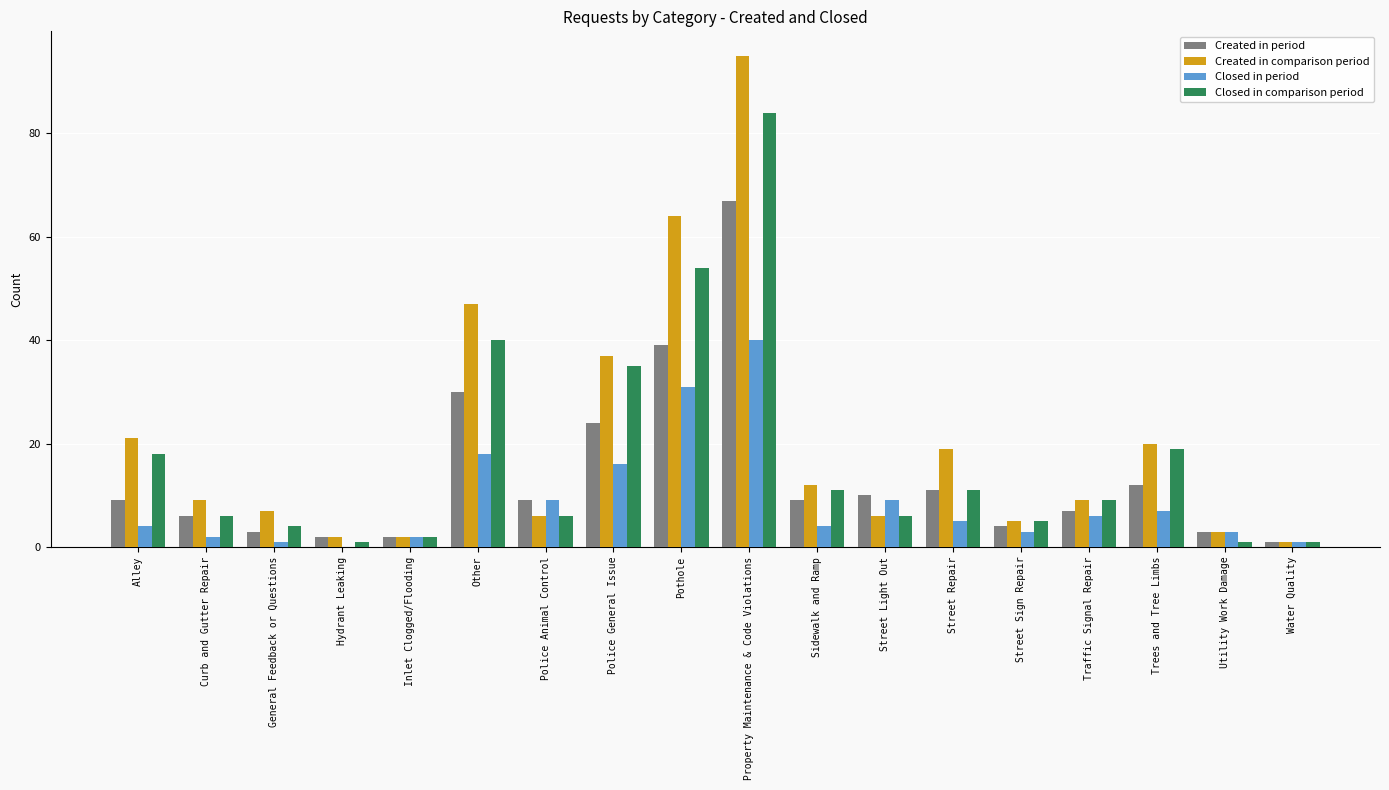

At which category is the sum across all series the highest?

Property Maintenance & Code Violations